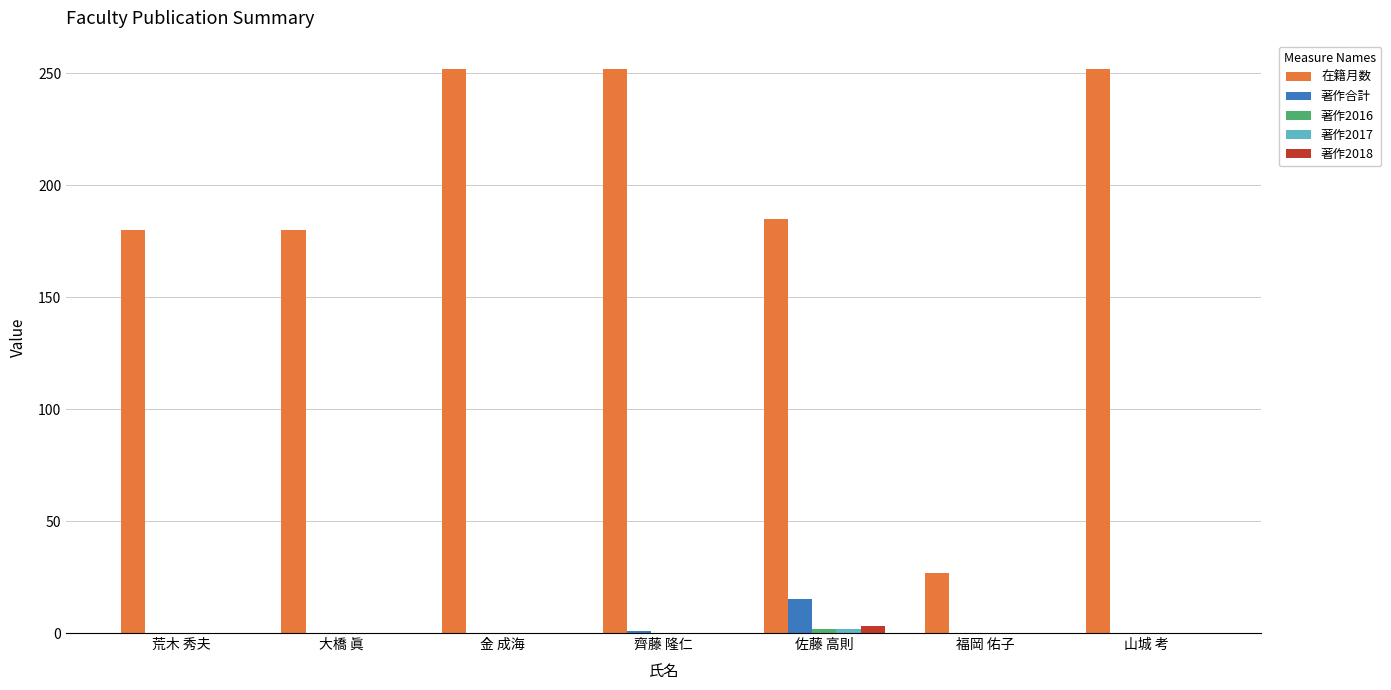

Which series has the largest total across all categories?

在籍月数